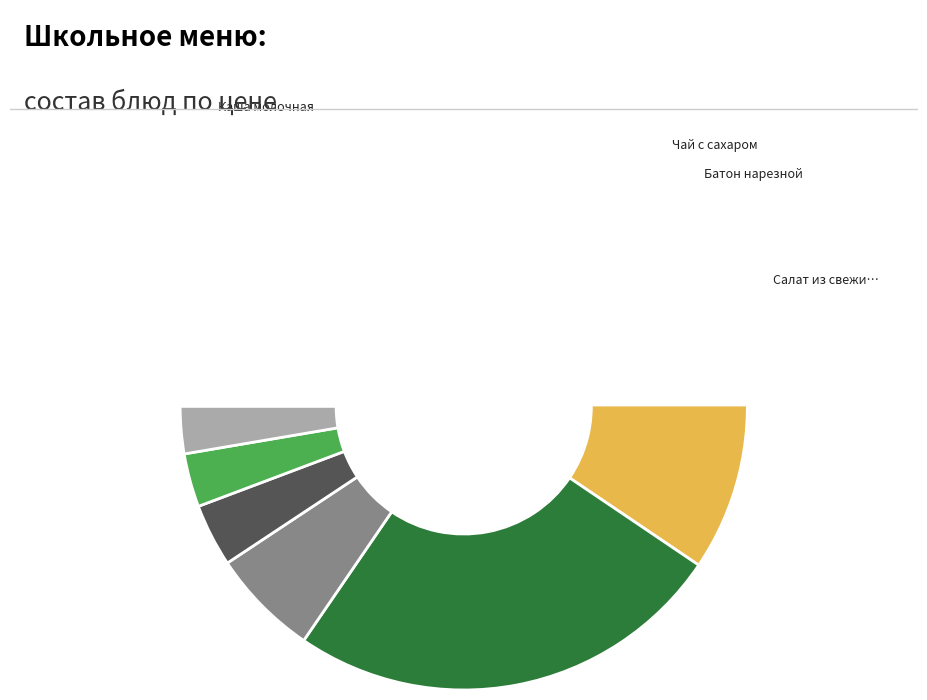

How many segments does this pie chart have?

10